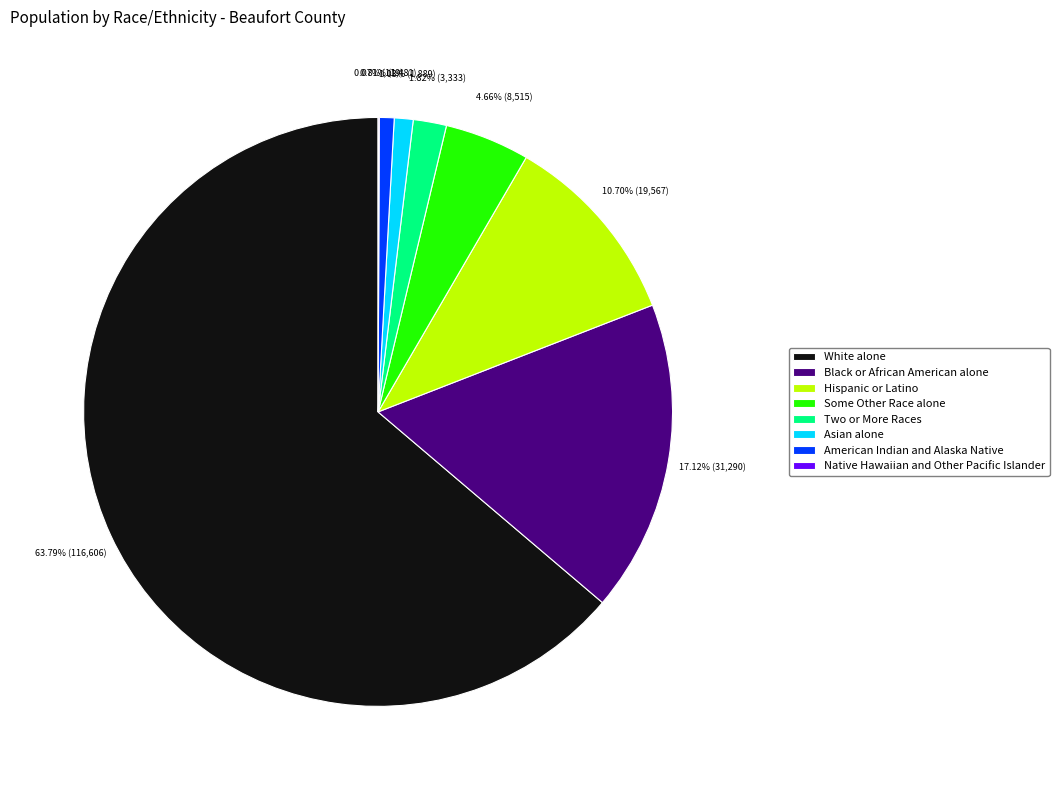

Is there a majority slice in this chart?

Yes